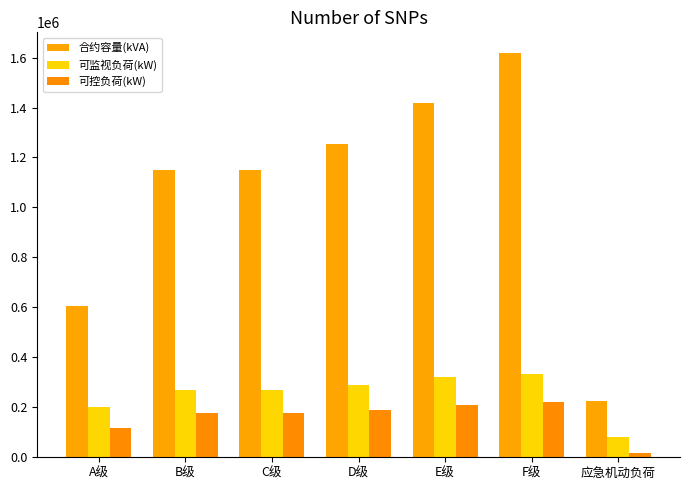

What is the sum of all 合约容量(kVA) values?

7419285.0